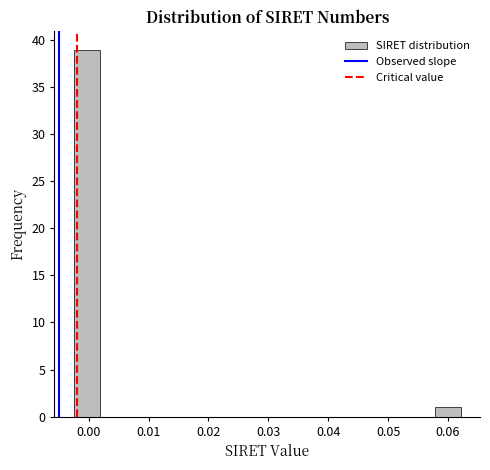

Reading left to right, list every bar in this chart as the range it spans on the x-axis followed by its height. Neither the bar edges nor the heights are printed on the chart, so give them approximately, as read against the axes.

-0.002 to 0.002: 39
0.002 to 0.006: 0
0.006 to 0.010: 0
0.010 to 0.015: 0
0.015 to 0.019: 0
0.019 to 0.023: 0
0.023 to 0.028: 0
0.028 to 0.032: 0
0.032 to 0.036: 0
0.036 to 0.041: 0
0.041 to 0.045: 0
0.045 to 0.049: 0
0.049 to 0.053: 0
0.053 to 0.058: 0
0.058 to 0.062: 1